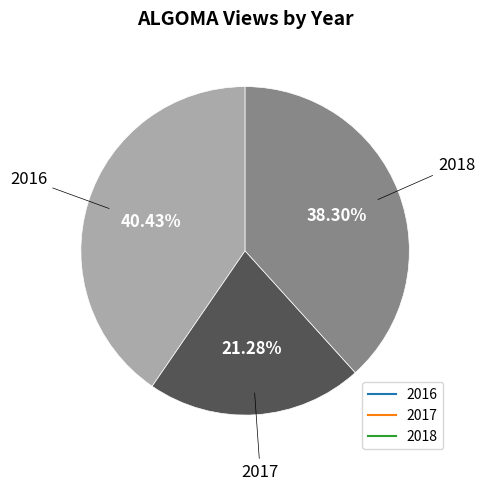

Does any single category account for the majority?

No